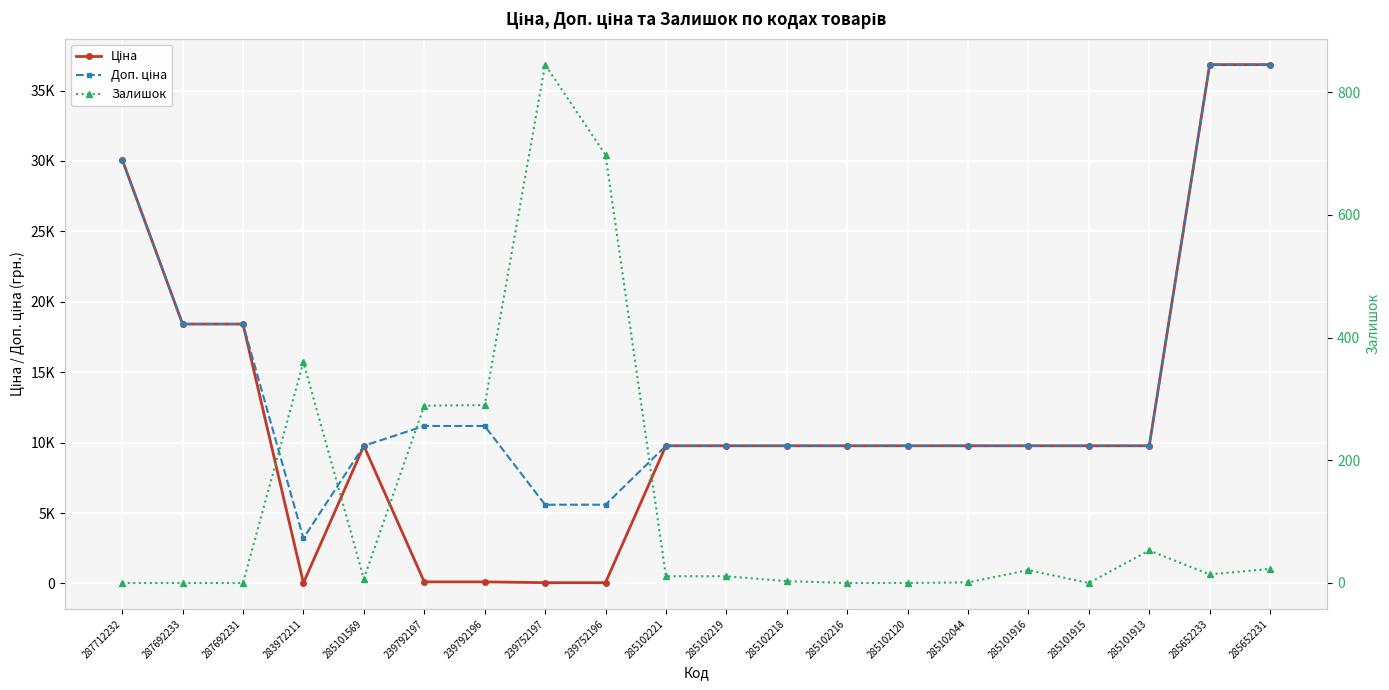

Reading right to left, list all the values displayed in this chart.

Ціна: 36841.8	36841.8	9775.5	9775.5	9775.5	9775.5	9775.5	9775.5	9775.5	9775.5	9775.5	55.9	55.9	111.8	111.8	9775.5	32.0	18420.9	18420.9	30102.8
Доп. ціна: 36841.8	36841.8	9775.5	9775.5	9775.5	9775.5	9775.5	9775.5	9775.5	9775.5	9775.5	5591.0	5591.0	11182.0	11182.0	9775.5	3205.0	18420.9	18420.9	30102.8
Залишок: 23.0	14.0	53.0	0.0	21.0	1.0	0.0	0.0	3.0	11.0	11.0	698.0	845.0	290.0	289.0	7.0	360.0	0.0	0.0	0.0